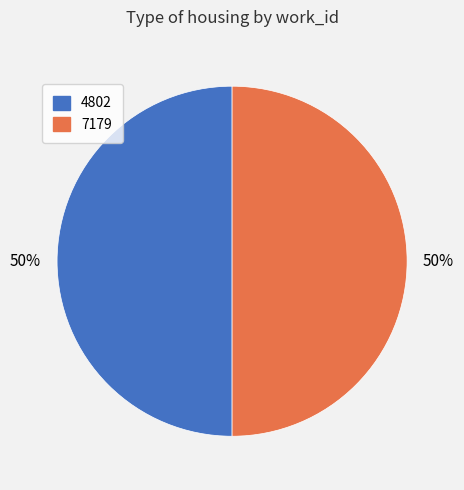

To the nearest percent, what is the average slice percentage?

50%